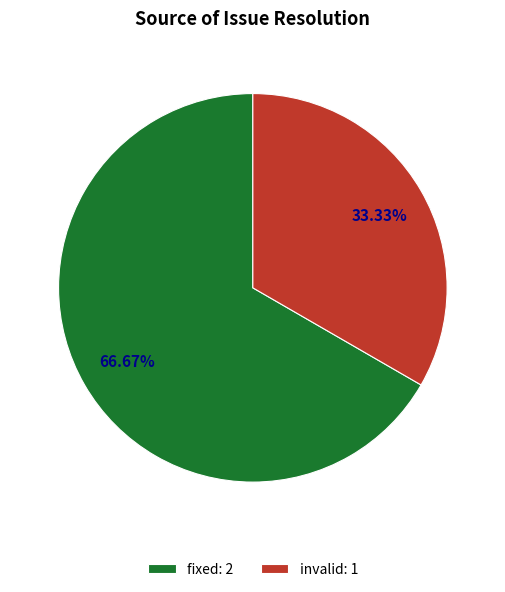

What is the ratio of the value at invalid: 1 to the value at fixed: 2?

0.5